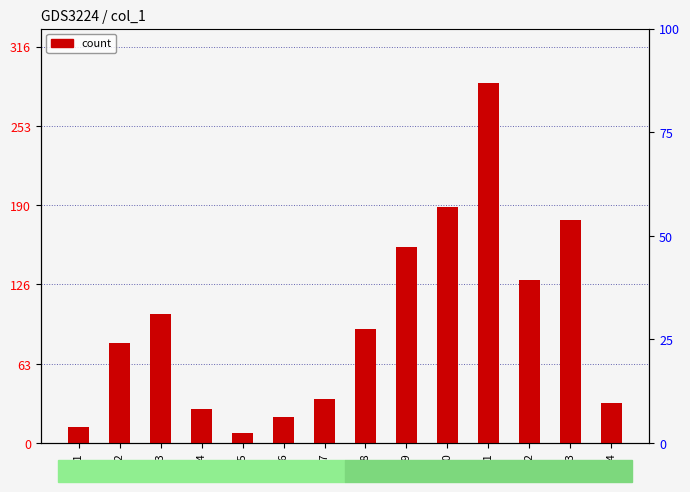

At which category does the chart reach its peak across all series?

2021